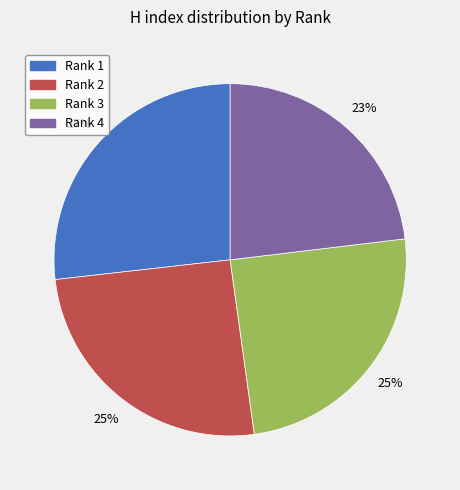

Between Rank 4 and Rank 1, which is larger?

Rank 1